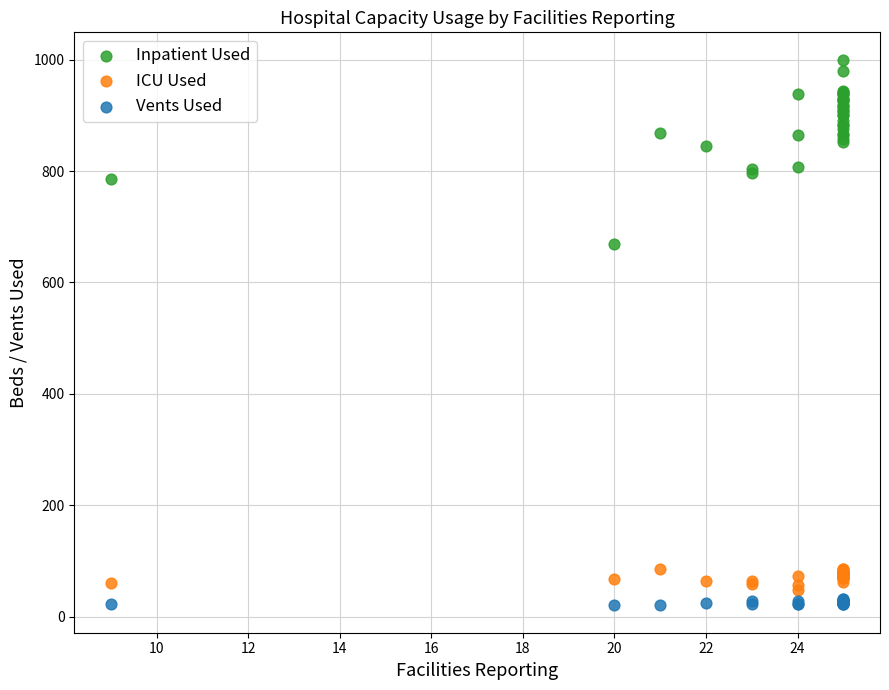

Which series has the widest spread of Y values?

Inpatient Used